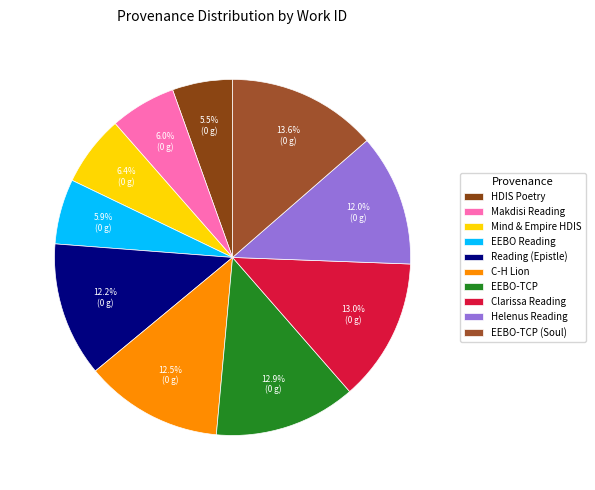

Which category has the biggest portion of the pie?

EEBO-TCP (Soul)